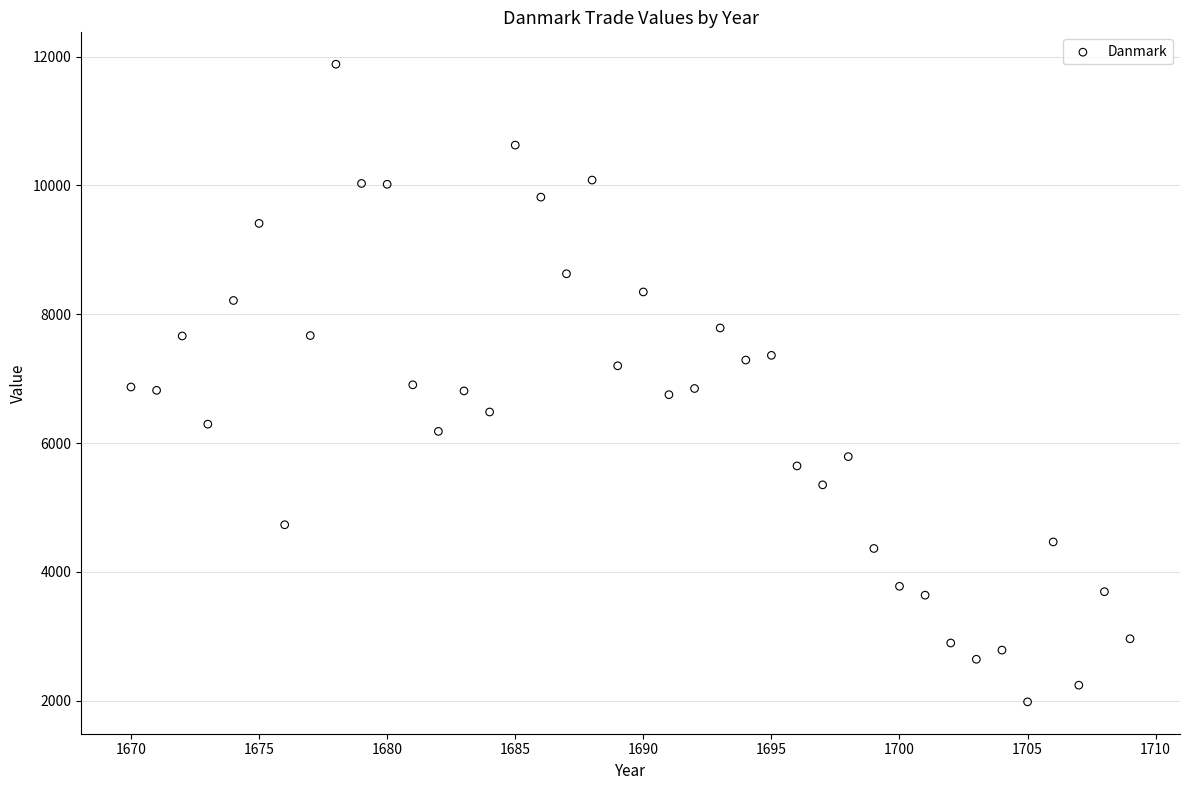

What is the range of Y values (max minus min)?

9901.4